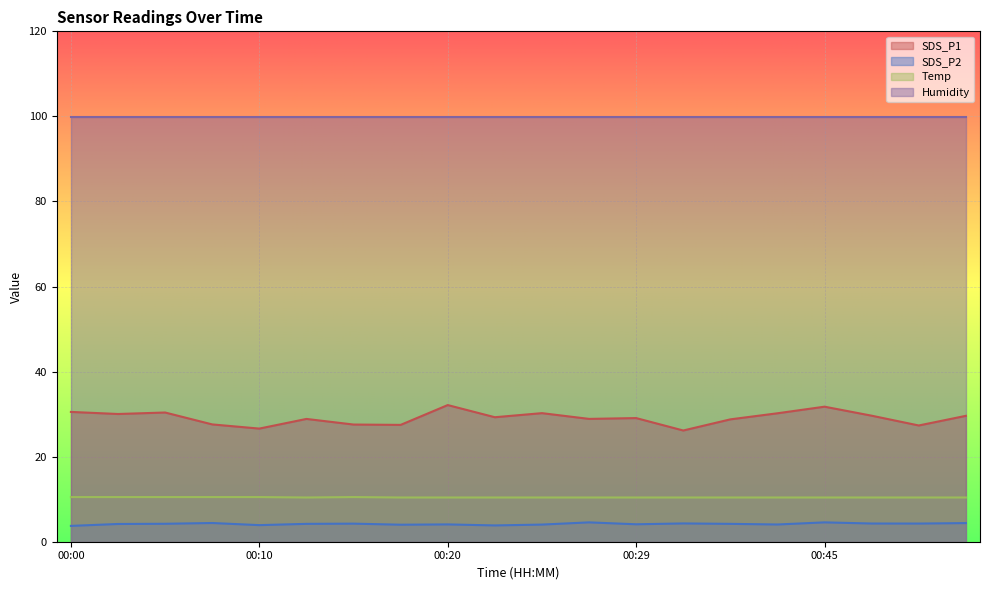

At which label does Temp reach its minimum?

00:12